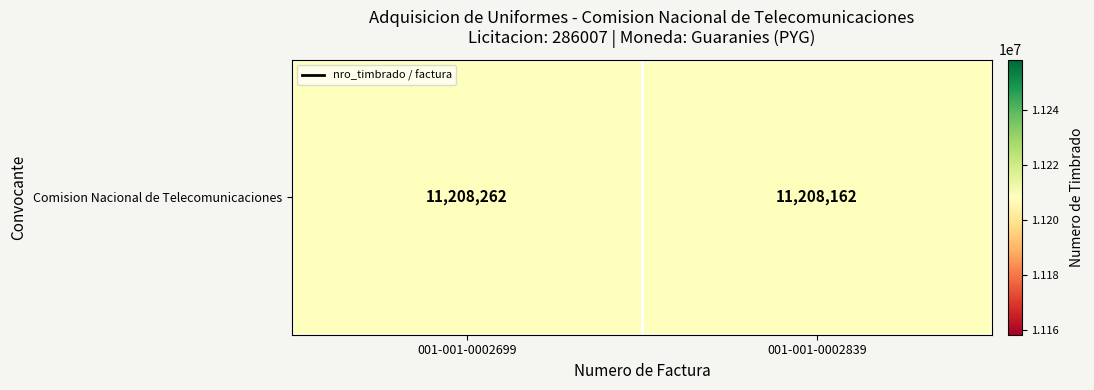

Which has a higher value, 001-001-0002839 or 001-001-0002699?

001-001-0002699